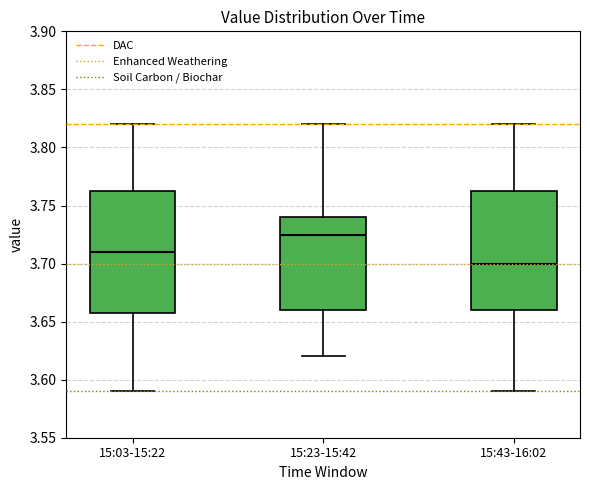

Reading left to right, read every box against the y-axis: the position of its median line, the range the box covers, and the ends of its whiskers. The values are not printed on the chart, so give them approximately, as read against the axis.

15:03-15:22: median 3.710, box 3.660 to 3.765, whiskers 3.590 to 3.820
15:23-15:42: median 3.725, box 3.660 to 3.740, whiskers 3.620 to 3.820
15:43-16:02: median 3.700, box 3.660 to 3.765, whiskers 3.590 to 3.820